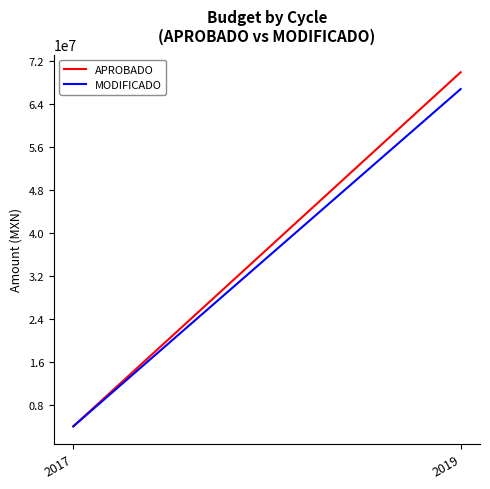

How many data points in APROBADO are above 69960119?

1